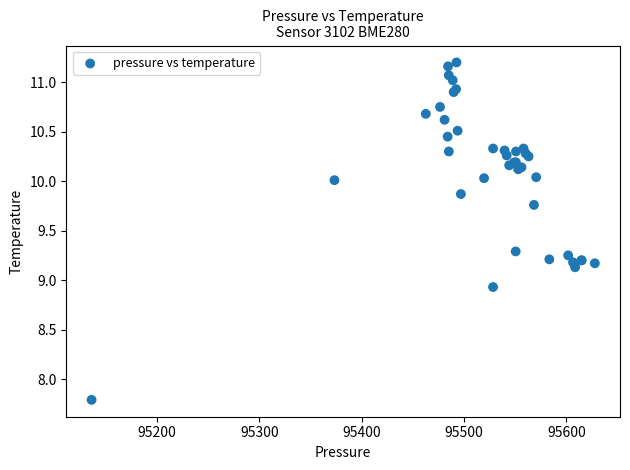

What Y value in the scatter plot is closest to 9?

8.9